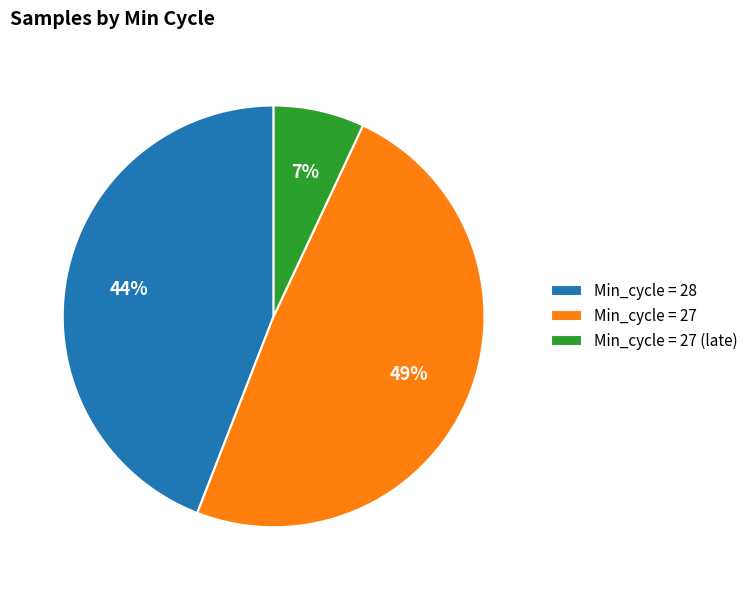

To the nearest percent, what is the combined percentage of Min_cycle = 27 and Min_cycle = 27 (late)?

56%